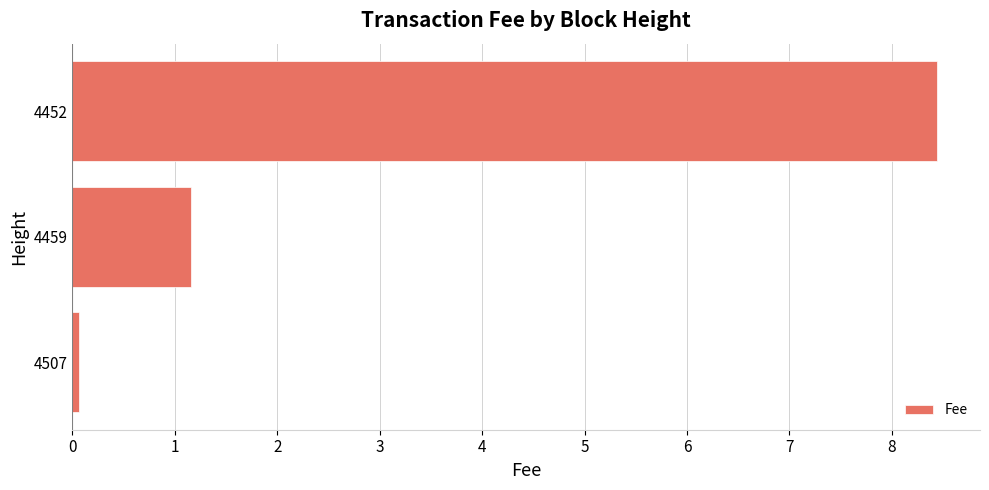

Where is the data nearest to the value 4?

4459